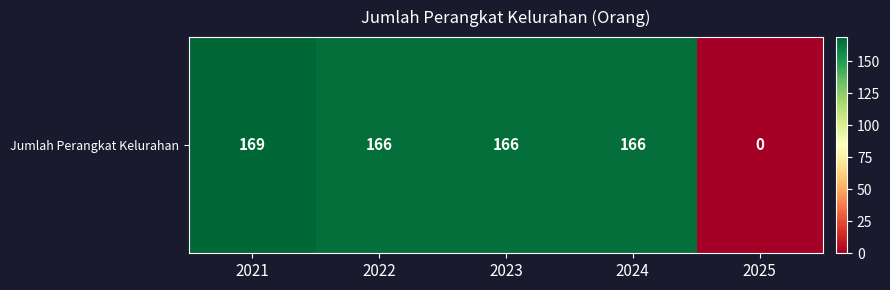

Count the number of values greater than 166.

1